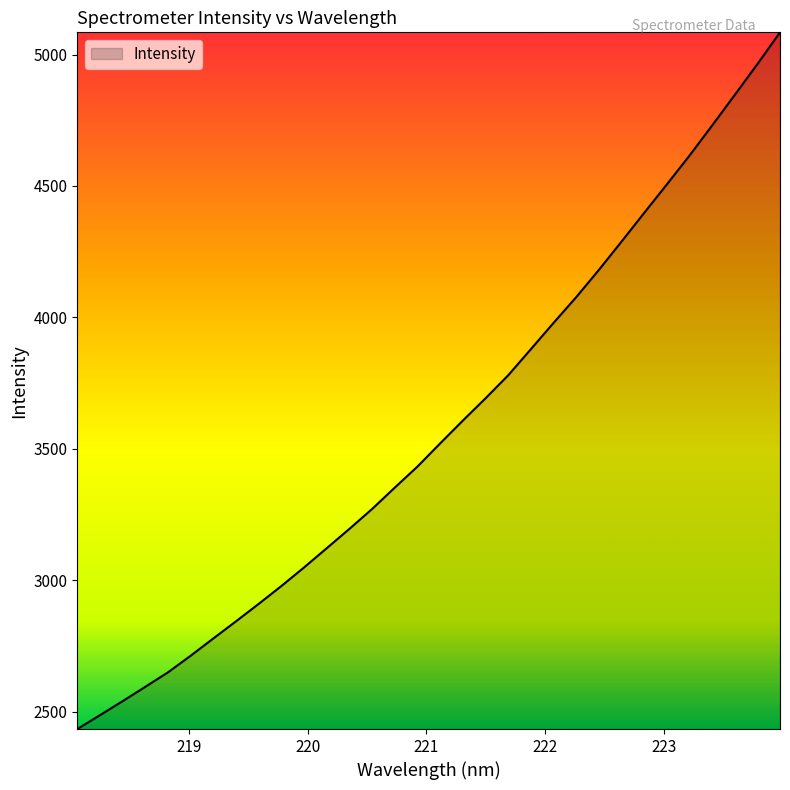

What is the difference between the maximum and minimum values?

2650.8